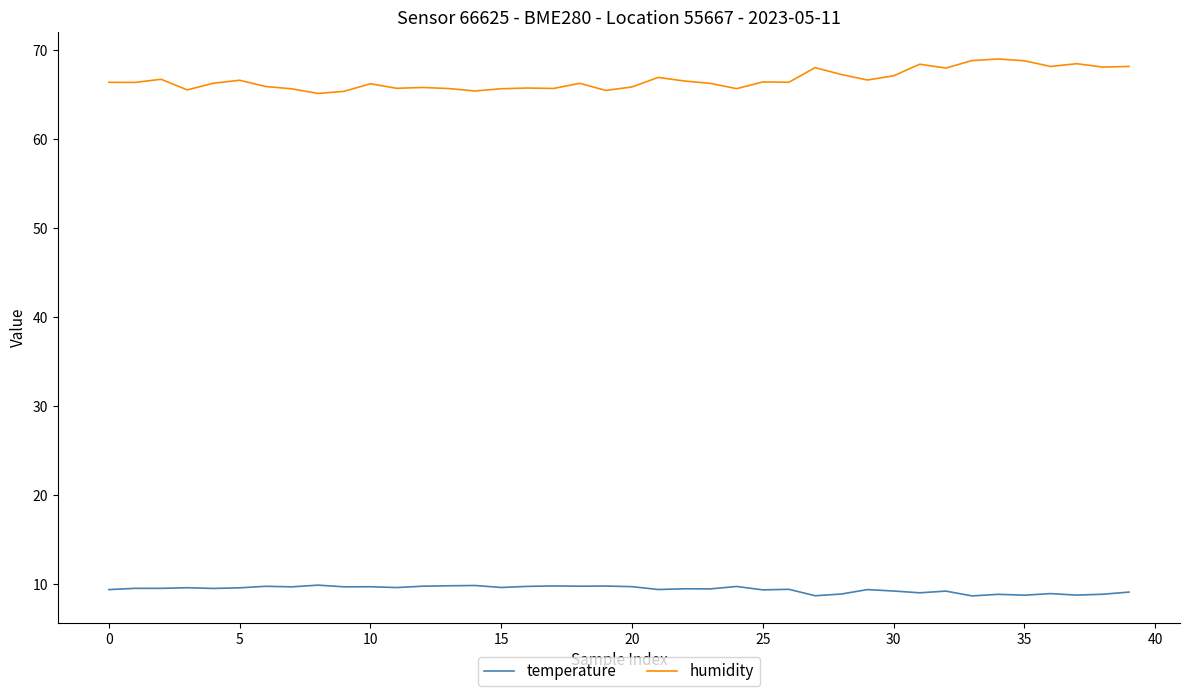

Rank the series by their maximum value, from highest to lowest.

humidity, temperature